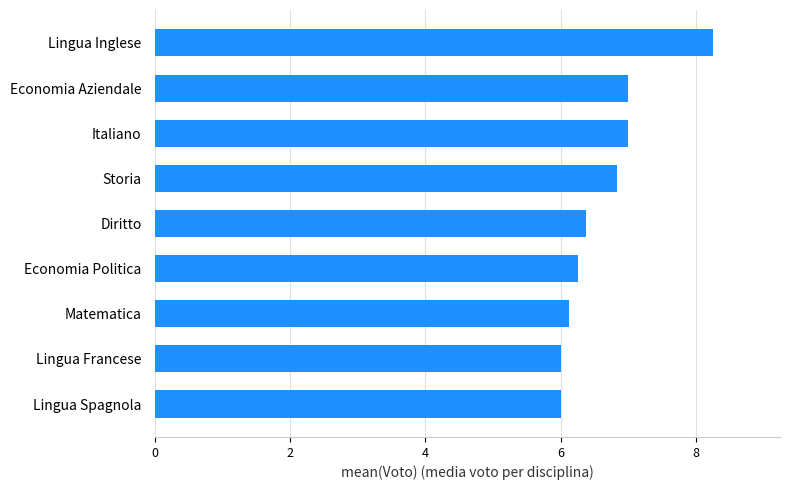

What is the minimum value shown in the chart?

6.0